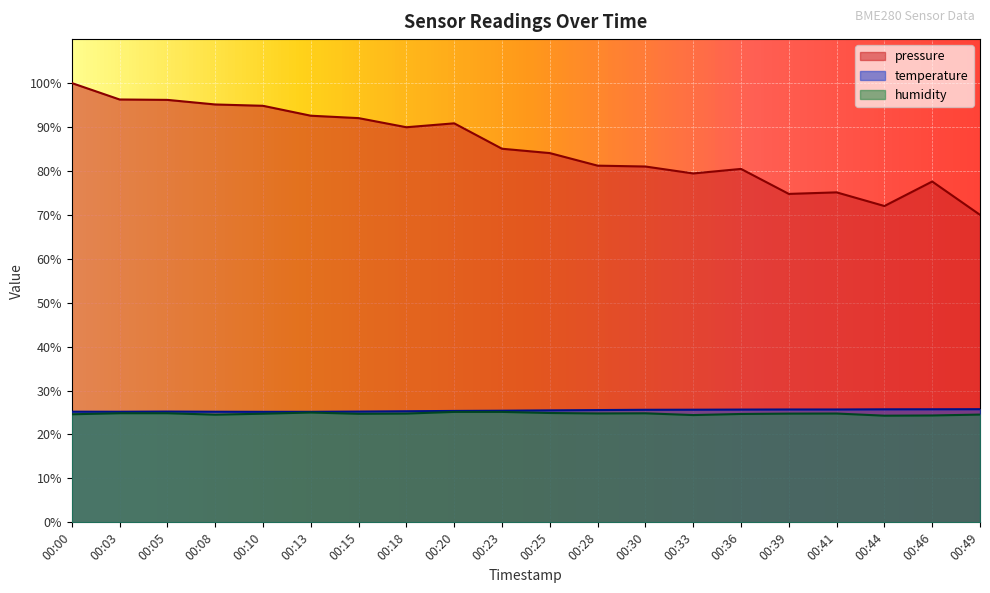

Where is the first local minimum for temperature?

00:03